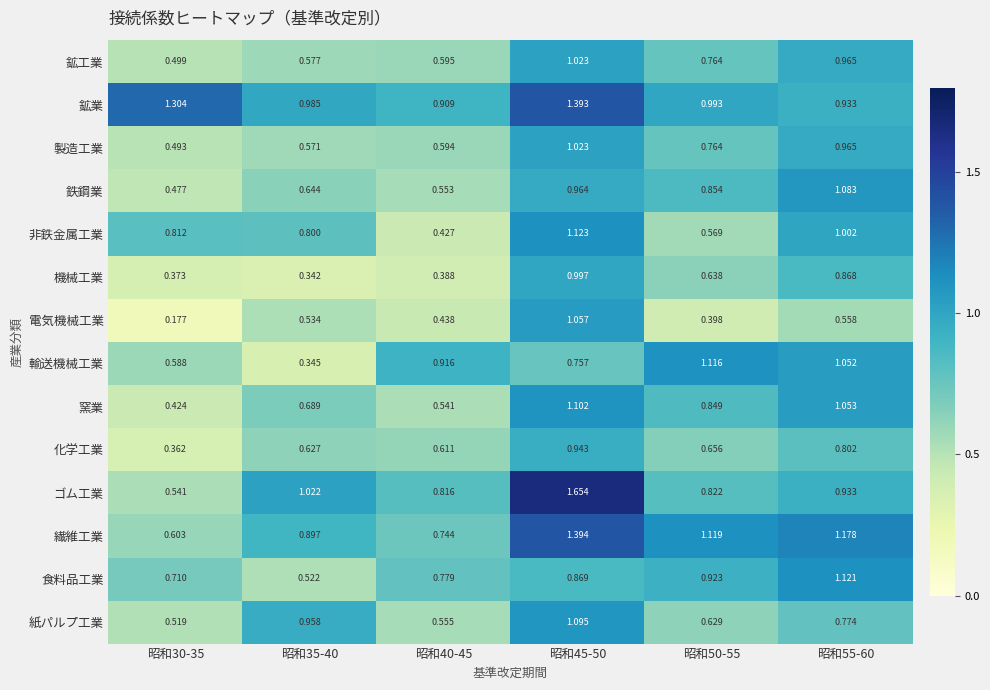

Which series changed the most between 昭和40-45 and 昭和50-55?

繊維工業